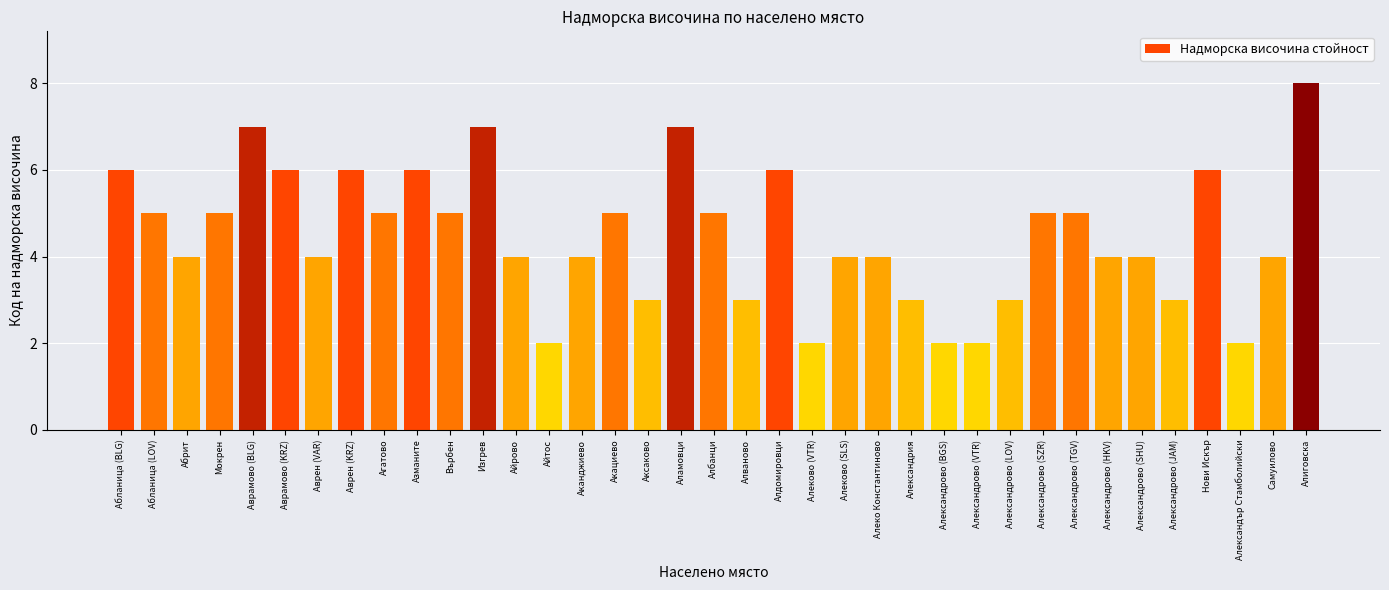

The value at Айтос is 3. True or false?

False